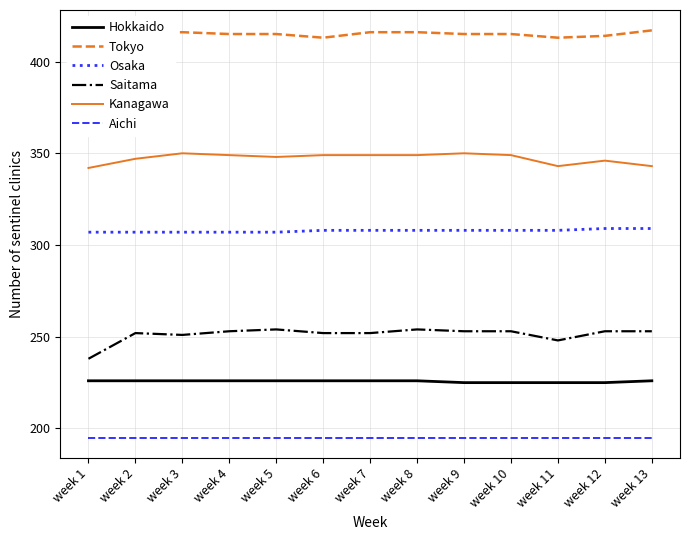

Where is Hokkaido nearest to the value 225?

week 9